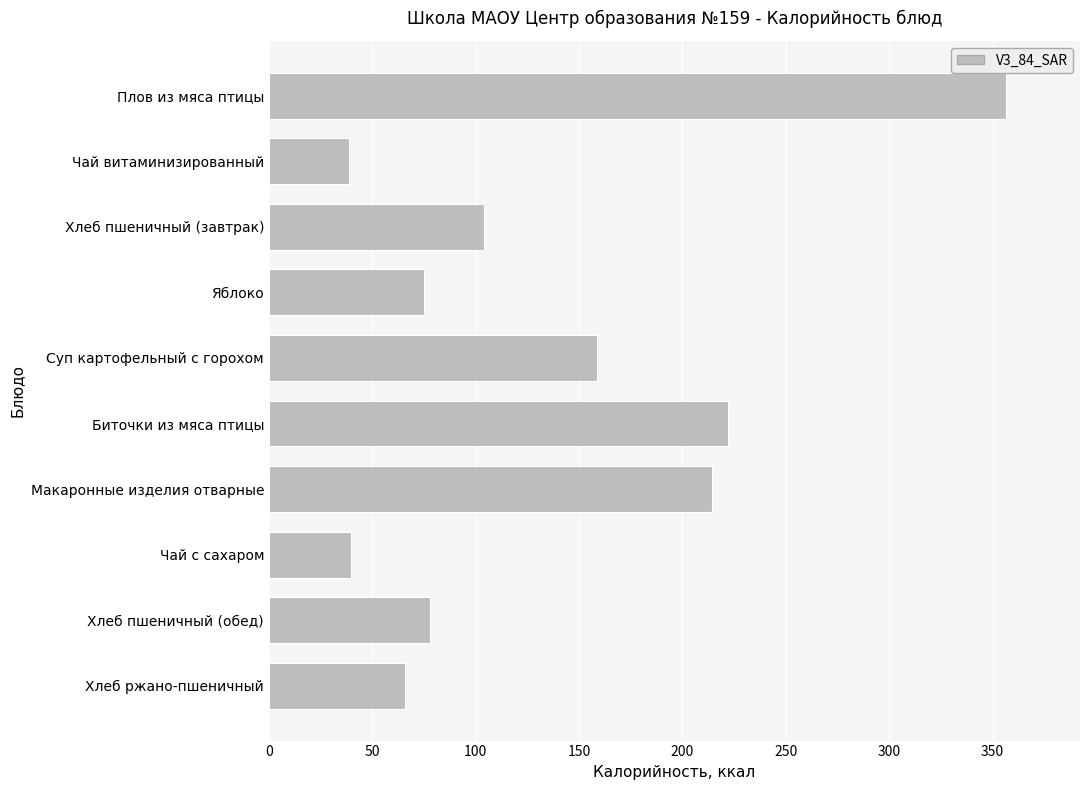

What is the difference between the maximum and second lowest values?

316.7